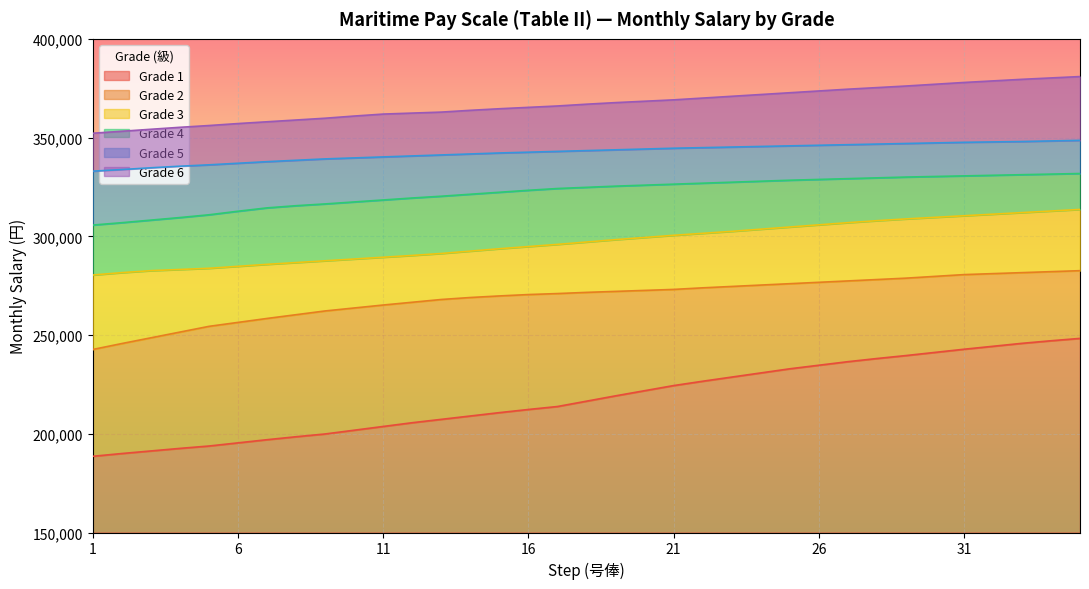

Reading left to right, extract all data points from this chart.

Grade 3: 280400	281600	282600	283200	283800	284800	285800	286700	287600	288500	289400	290300	291300	292500	293700	294800	295900	297100	298300	299400	300500	301500	302500	303600	304700	305800	306900	307900	308800	309600	310400	311200	312000	312800	313600
Grade 4: 305700	306900	308200	309500	310900	312700	314400	315500	316400	317400	318400	319400	320300	321300	322300	323300	324200	324800	325400	325900	326400	326900	327400	327900	328400	328800	329200	329600	330000	330300	330600	330900	331200	331500	331800
Grade 2: 242700	245700	248600	251500	254400	256400	258400	260300	262200	263700	265200	266600	268000	269000	269800	270500	271000	271600	272100	272600	273100	273900	274600	275300	276000	276700	277400	278100	278800	279700	280600	281100	281600	282100	282600
Grade 5: 333000	333800	334700	335500	336200	337000	337800	338500	339200	339700	340200	340700	341200	341700	342200	342600	343000	343400	343800	344200	344600	344900	345200	345500	345800	346100	346400	346700	347000	347300	347600	347800	348000	348300	348600
Grade 1: 188600	190000	191300	192600	193800	195400	197000	198500	199900	201800	203700	205600	207300	209000	210700	212300	213800	216500	219200	221800	224400	226600	228700	230800	232900	234700	236500	238100	239600	241200	242800	244300	245800	247100	248300
Grade 6: 352200	353200	354200	355200	356100	357100	358000	358900	359800	360900	361900	362400	362900	363800	364600	365300	366000	366900	367700	368400	369100	370000	370900	371800	372700	373600	374500	375300	376100	377000	377900	378700	379500	380200	380900